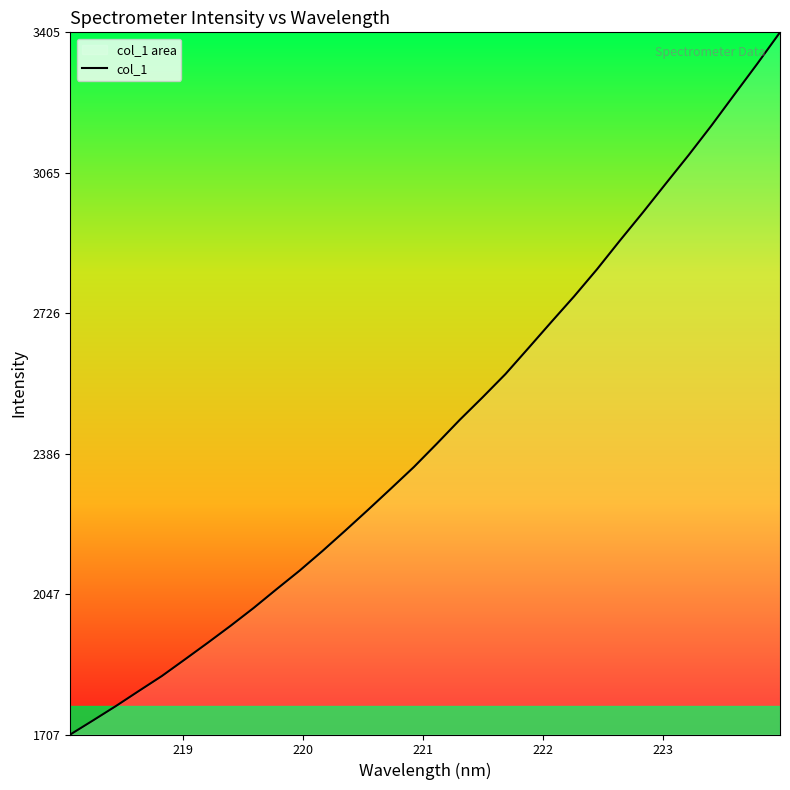

What is the minimum value shown in the chart?

1707.7